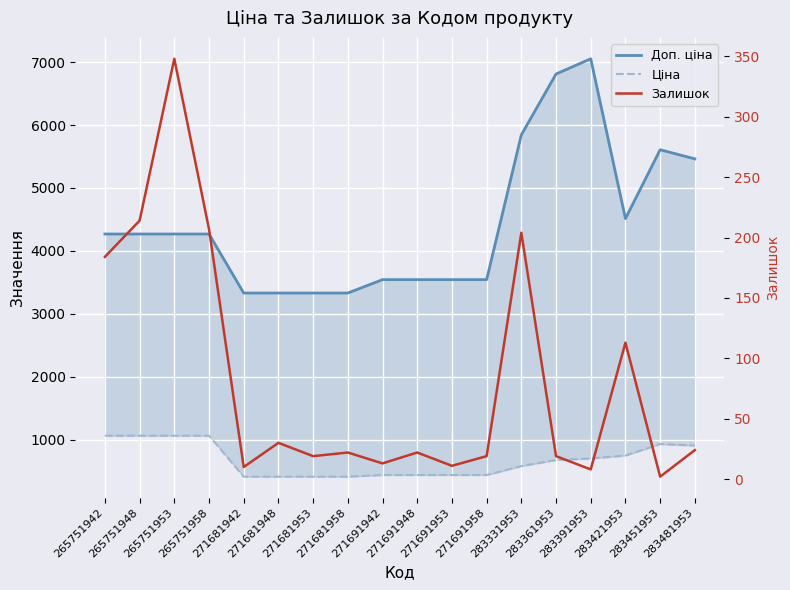

Reading left to right, what are all the values shown in this chart?

Доп. ціна: 265751942=4269.4	265751948=4269.4	265751953=4269.4	265751958=4269.4	271681942=3332.5	271681948=3332.5	271681953=3332.5	271681958=3332.5	271691942=3545.0	271691948=3545.0	271691953=3545.0	271691958=3545.0	283331953=5843.9	283361953=6809.8	283391953=7051.3	283421953=4513.3	283451953=5607.2	283481953=5462.3
Ціна: 265751942=1067.3	265751948=1067.3	265751953=1067.3	265751958=1067.3	271681942=416.6	271681948=416.6	271681953=416.6	271681958=416.6	271691942=443.1	271691948=443.1	271691953=443.1	271691958=443.1	283331953=584.4	283361953=681.0	283391953=705.1	283421953=752.2	283451953=934.5	283481953=910.4
Залишок: 265751942=184.0	265751948=214.0	265751953=348.0	265751958=207.0	271681942=10.0	271681948=30.0	271681953=19.0	271681958=22.0	271691942=13.0	271691948=22.0	271691953=11.0	271691958=19.0	283331953=204.0	283361953=19.0	283391953=8.0	283421953=113.0	283451953=2.0	283481953=24.0